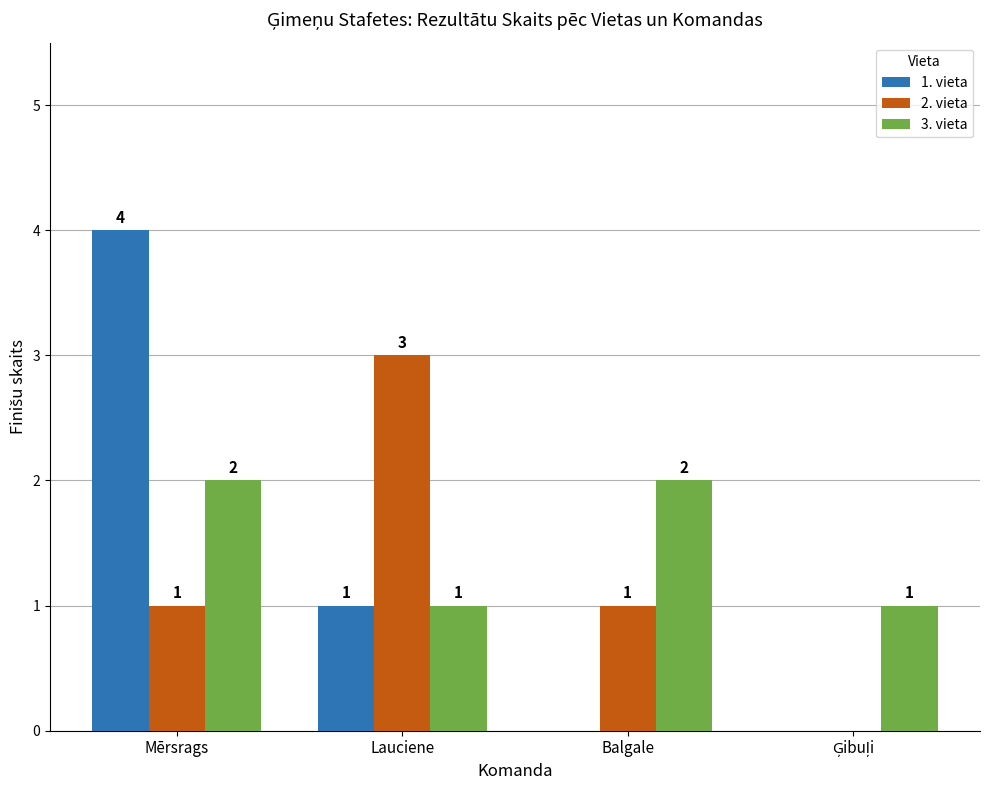

Are the bars horizontal?

No